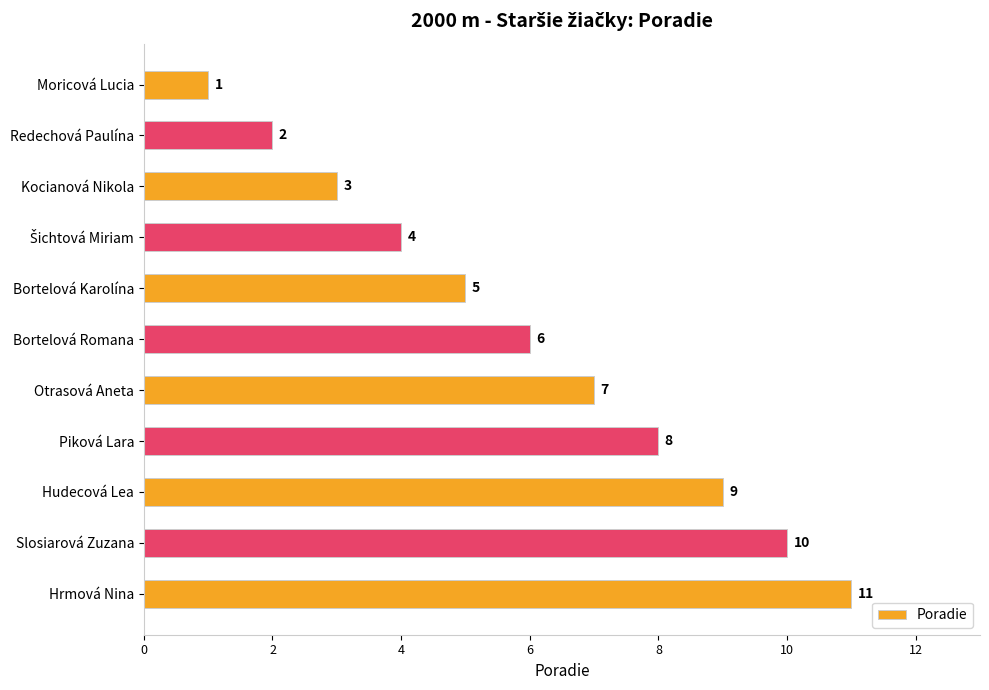

What is the value of the 10th bar from the top?

10